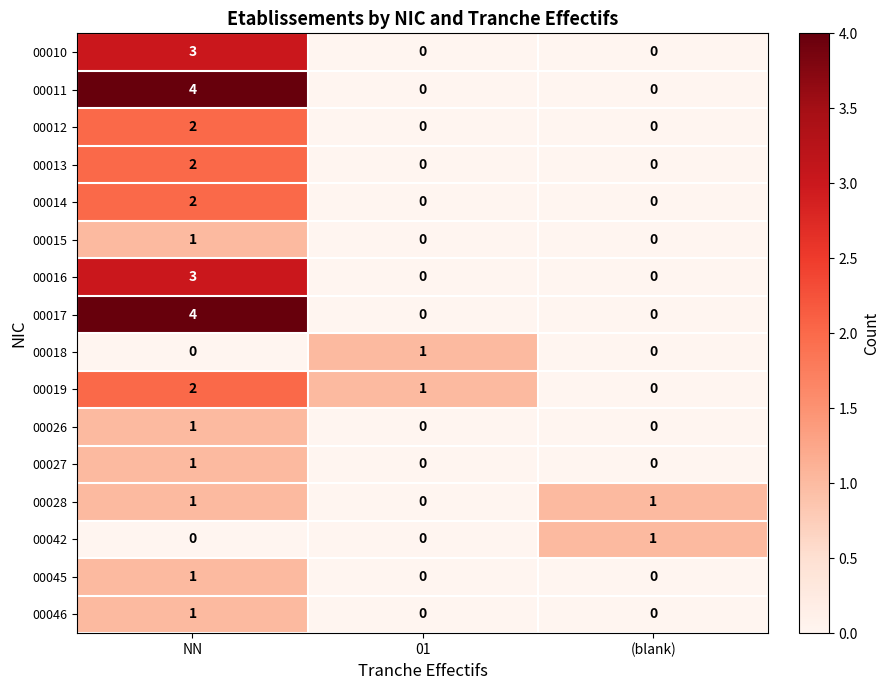

What is the sum of the 00010 values at NN and 01?

3